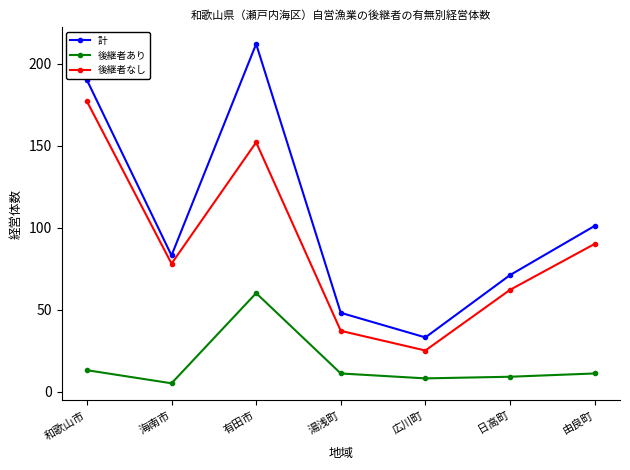

True or false: 後継者なし has a value of 56 at 湯浅町.

False